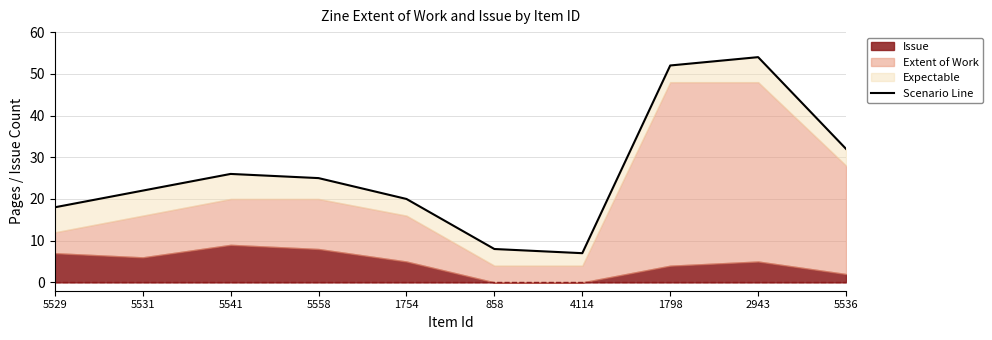

How many lines are shown in the chart?

1